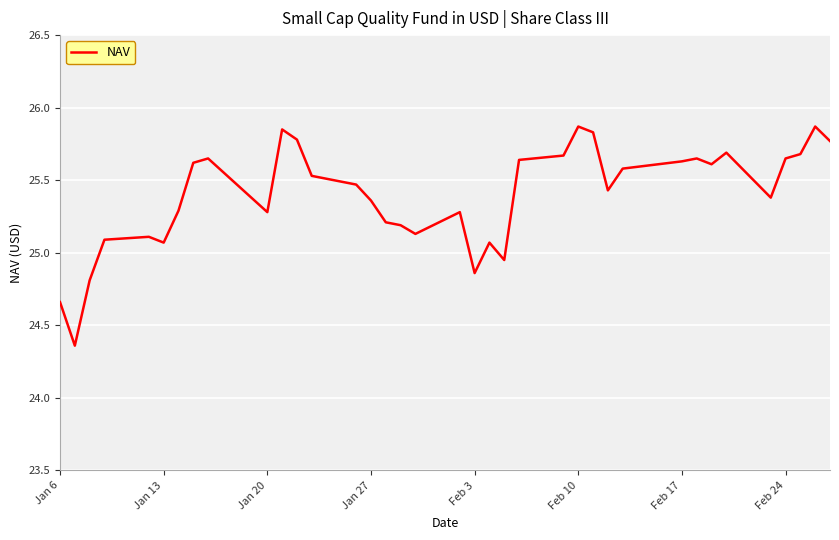

What is the difference between the maximum and minimum values?

1.5